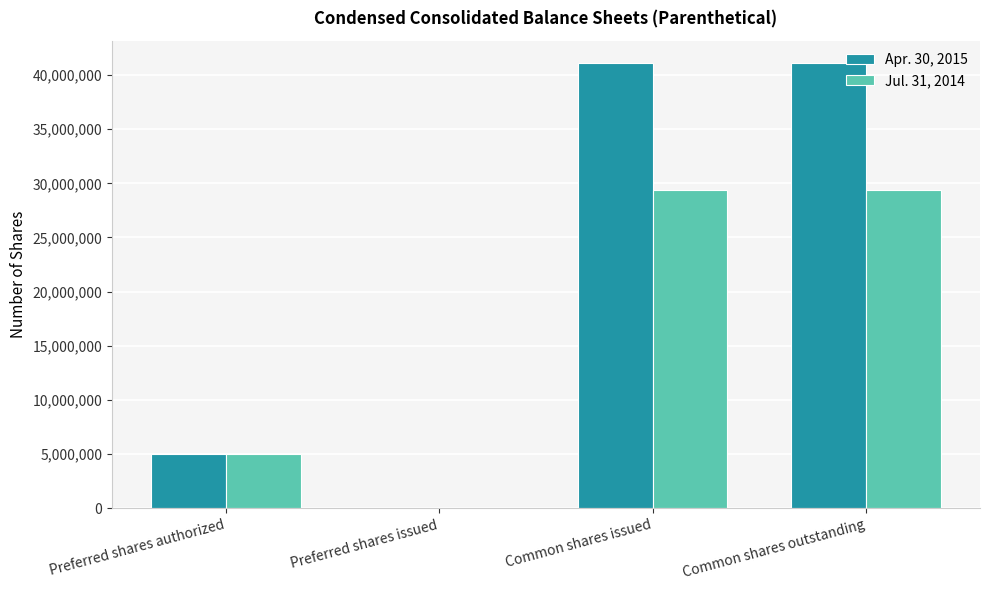

What is the maximum value shown in the chart?

41114715